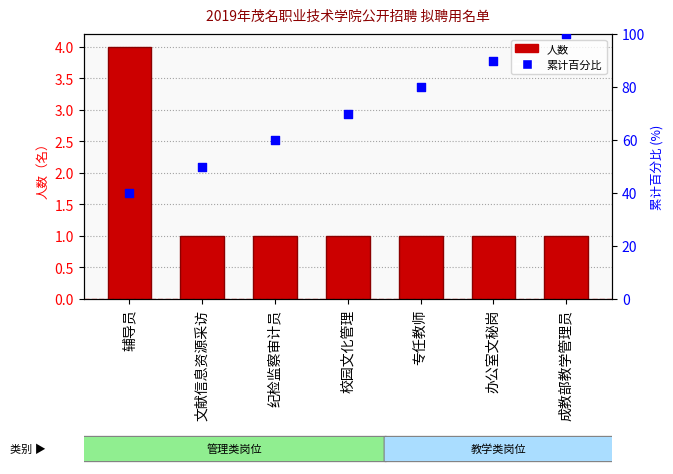

What is the total value across all series at 辅导员?

44